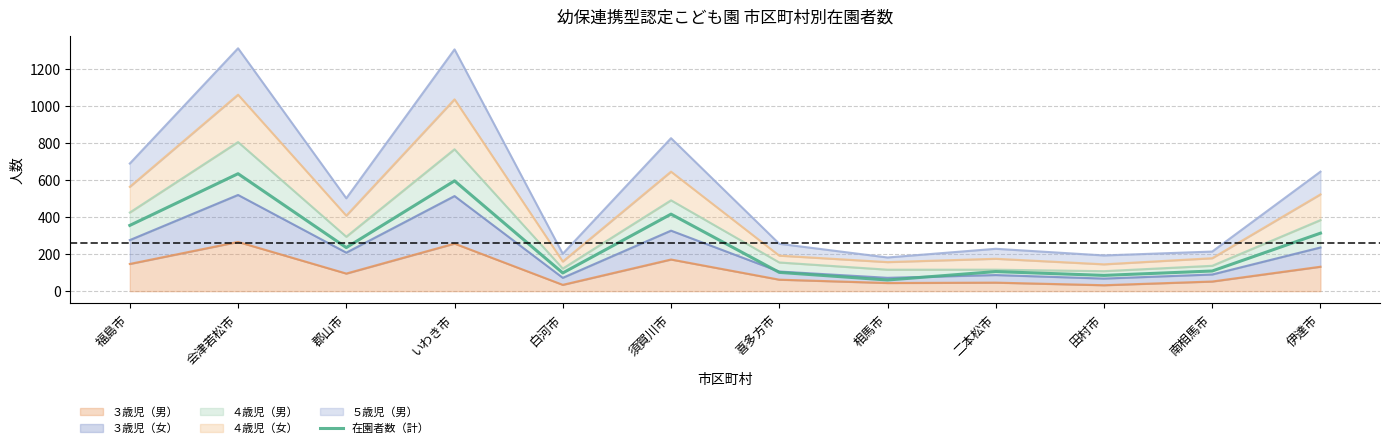

True or false: the data has more than 0 interior local peaks.

True